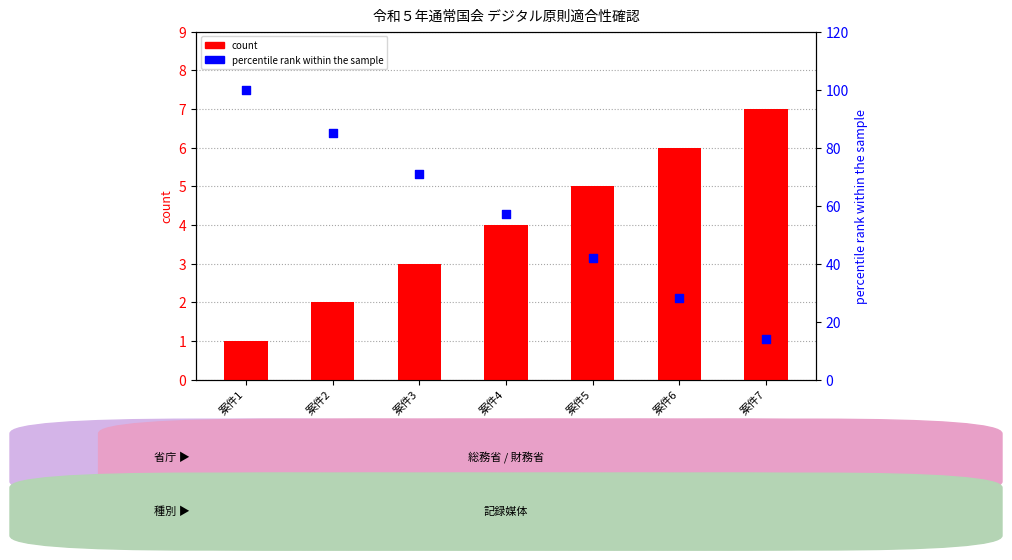

Which series has the largest total across all categories?

percentile rank within the sample